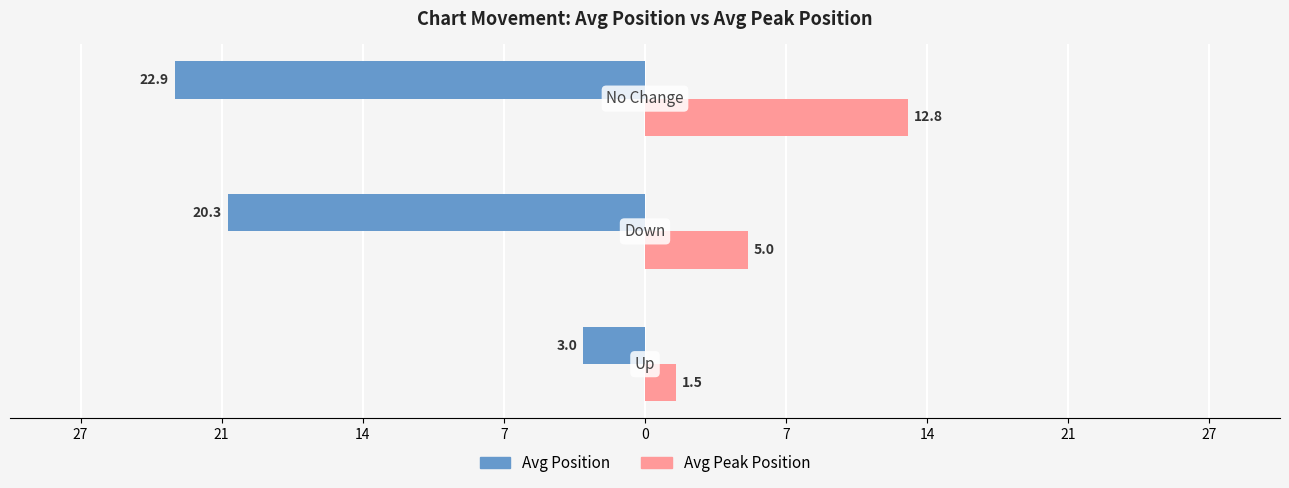

What are all the series names shown in the legend?

Avg Position, Avg Peak Position